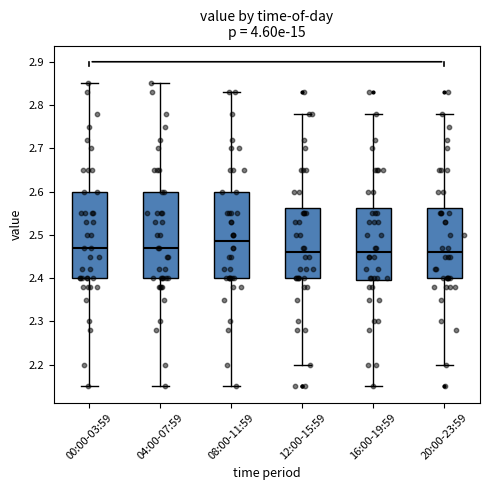

Reading left to right, read every box against the y-axis: the position of its median line, the range the box covers, and the ends of its whiskers. The values are not printed on the chart, so give them approximately, as read against the axis.

00:00-03:59: median 2.47, box 2.40 to 2.60, whiskers 2.15 to 2.85
04:00-07:59: median 2.47, box 2.40 to 2.60, whiskers 2.15 to 2.85
08:00-11:59: median 2.49, box 2.40 to 2.60, whiskers 2.15 to 2.83
12:00-15:59: median 2.46, box 2.40 to 2.56, whiskers 2.20 to 2.78
16:00-19:59: median 2.46, box 2.40 to 2.56, whiskers 2.15 to 2.78
20:00-23:59: median 2.46, box 2.40 to 2.56, whiskers 2.20 to 2.78